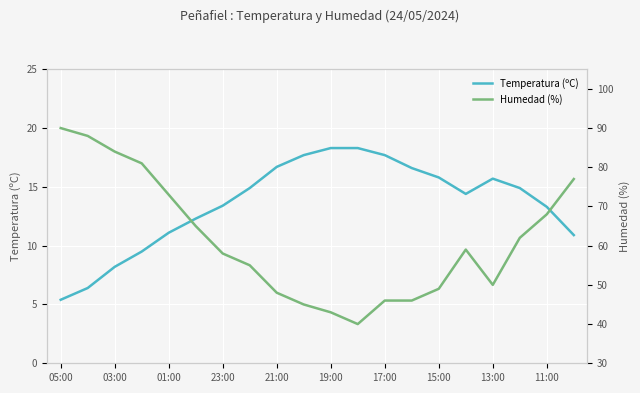

True or false: Humedad (%) and Temperatura (ºC) intersect in this chart.

False